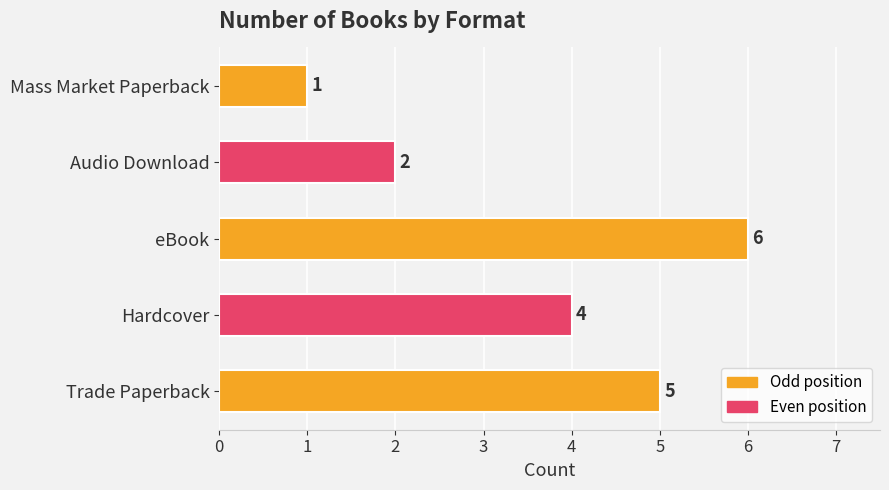

Approximately how many times larger is the value at eBook compared to Audio Download?

3.0